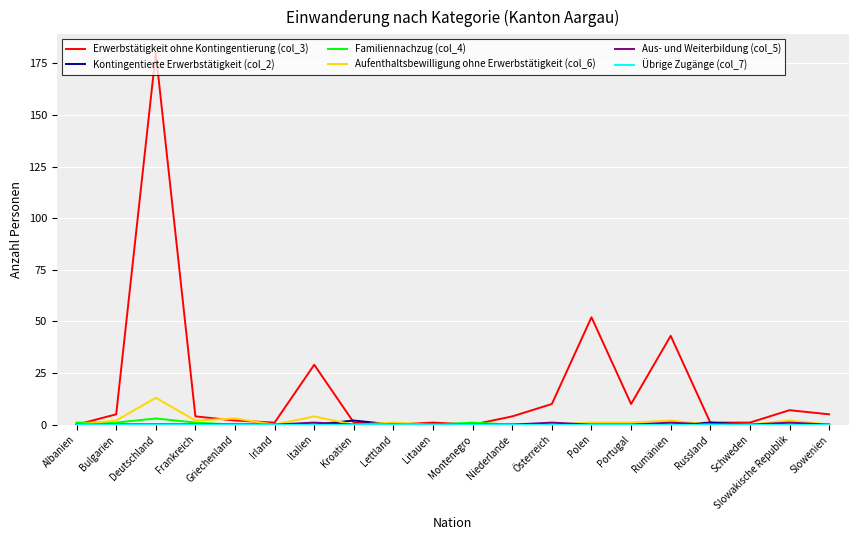

Which series has the largest total across all categories?

Erwerbstätigkeit ohne Kontingentierung (col_3)